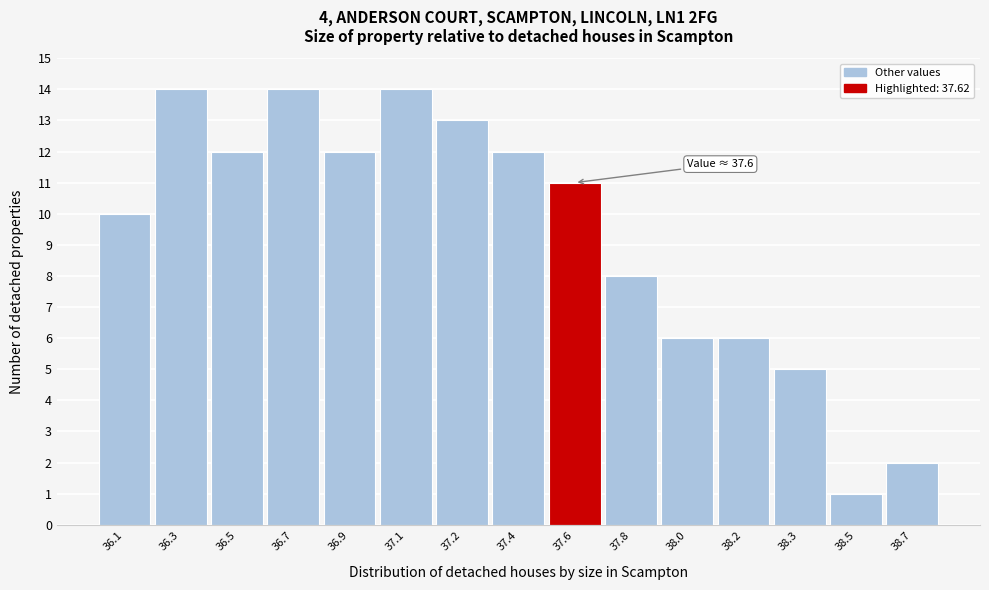

Reading left to right, transcribe all the data shown in this chart.

36.1=10	36.3=14	36.5=12	36.7=14	36.9=12	37.1=14	37.2=13	37.4=12	37.6=11	37.8=8	38.0=6	38.2=6	38.3=5	38.5=1	38.7=2